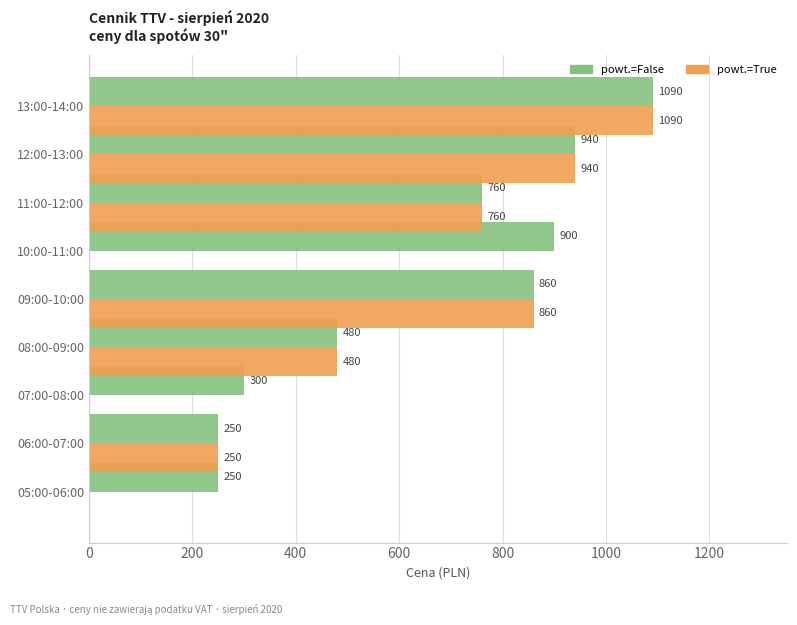

What is the maximum value shown in the chart?

1090